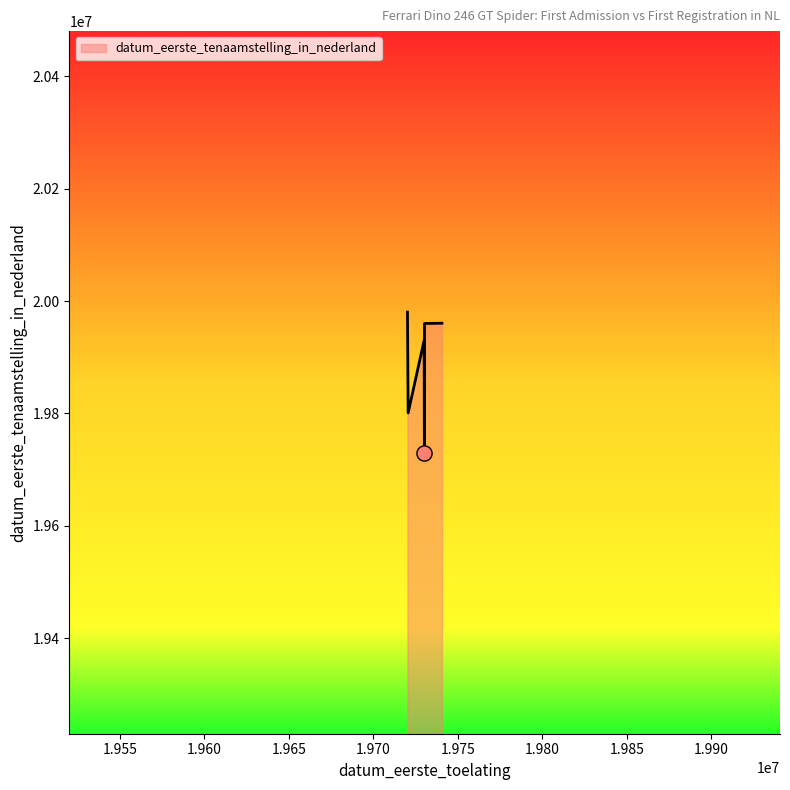

True or false: the data has more than 0 interior local peaks.

True